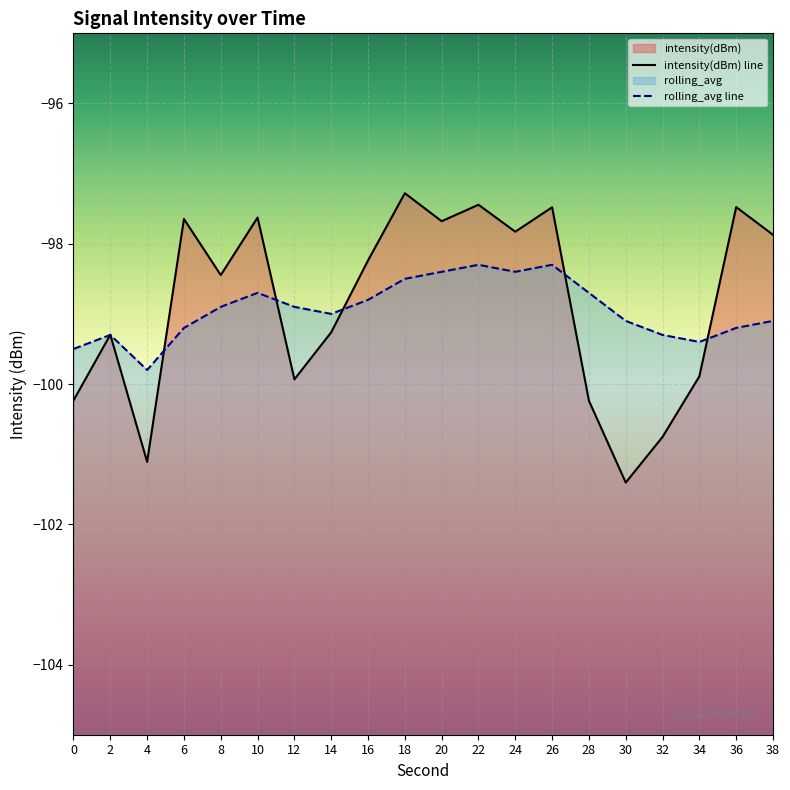

Reading left to right, what are all the values shown in this chart?

intensity(dBm): -100.2	-99.3	-101.1	-97.6	-98.4	-97.6	-99.9	-99.3	-98.2	-97.3	-97.7	-97.4	-97.8	-97.5	-100.2	-101.4	-100.8	-99.9	-97.5	-97.9
rolling_avg: -99.5	-99.3	-99.8	-99.2	-98.9	-98.7	-98.9	-99.0	-98.8	-98.5	-98.4	-98.3	-98.4	-98.3	-98.7	-99.1	-99.3	-99.4	-99.2	-99.1